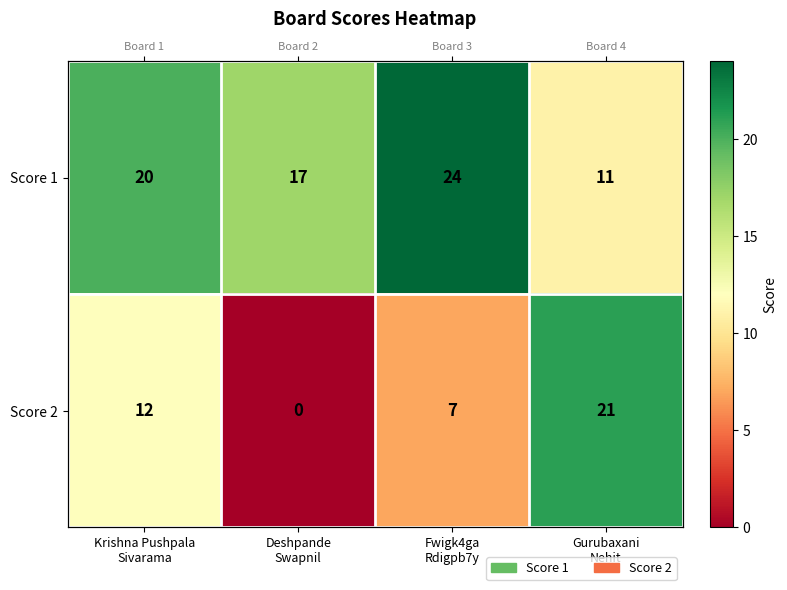

Rank the series by their average value, from highest to lowest.

Score 1, Score 2